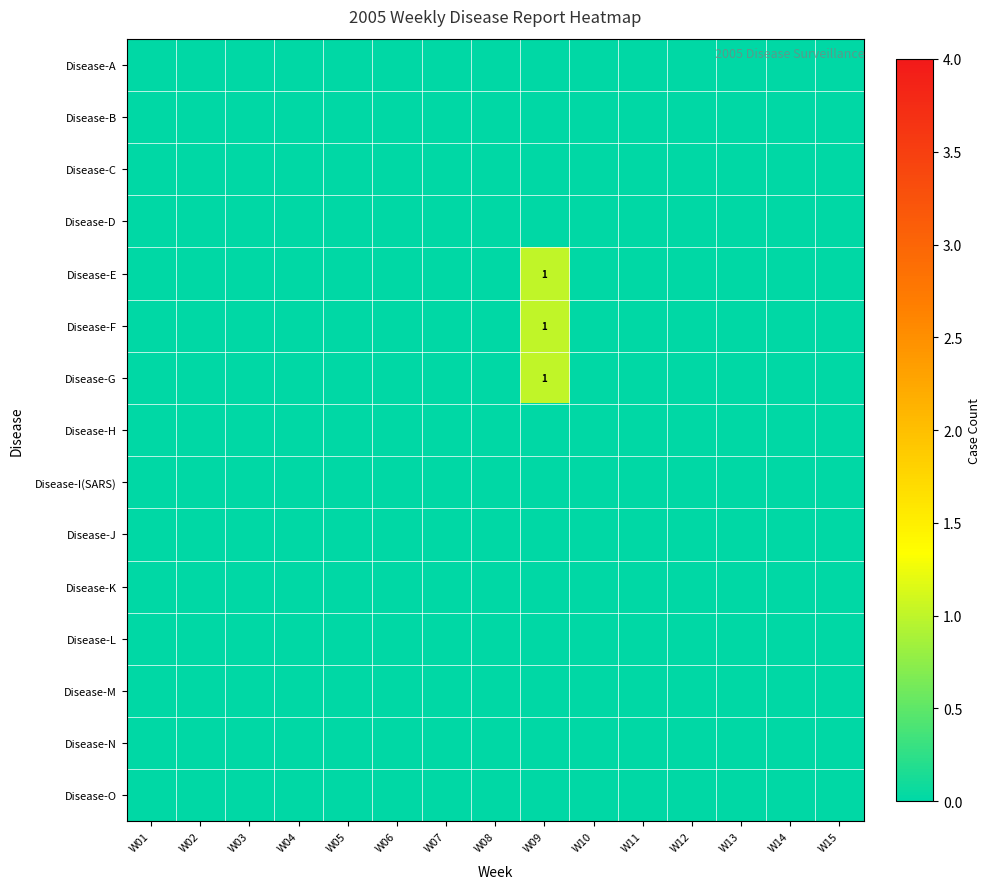

At which category is the sum across all series the highest?

W09